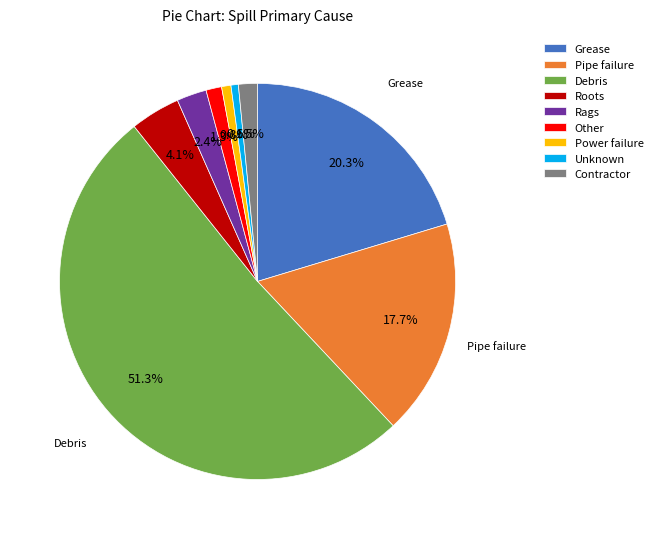

What is the largest slice in the pie chart?

Debris